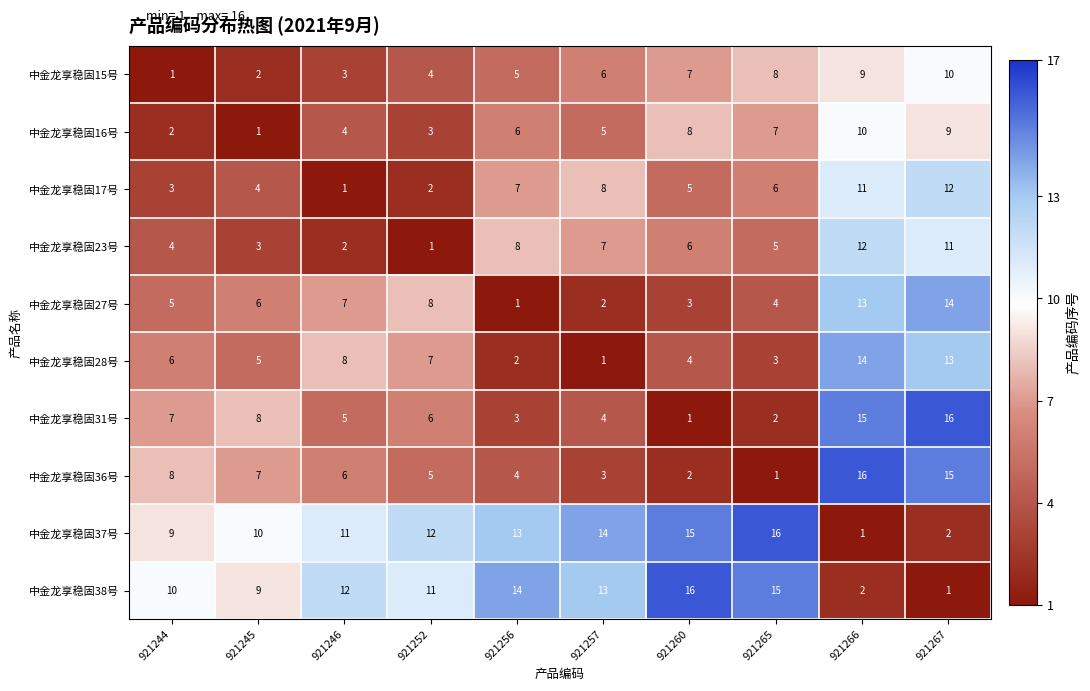

What is the average value of the 中金龙享稳固31号 series?

7